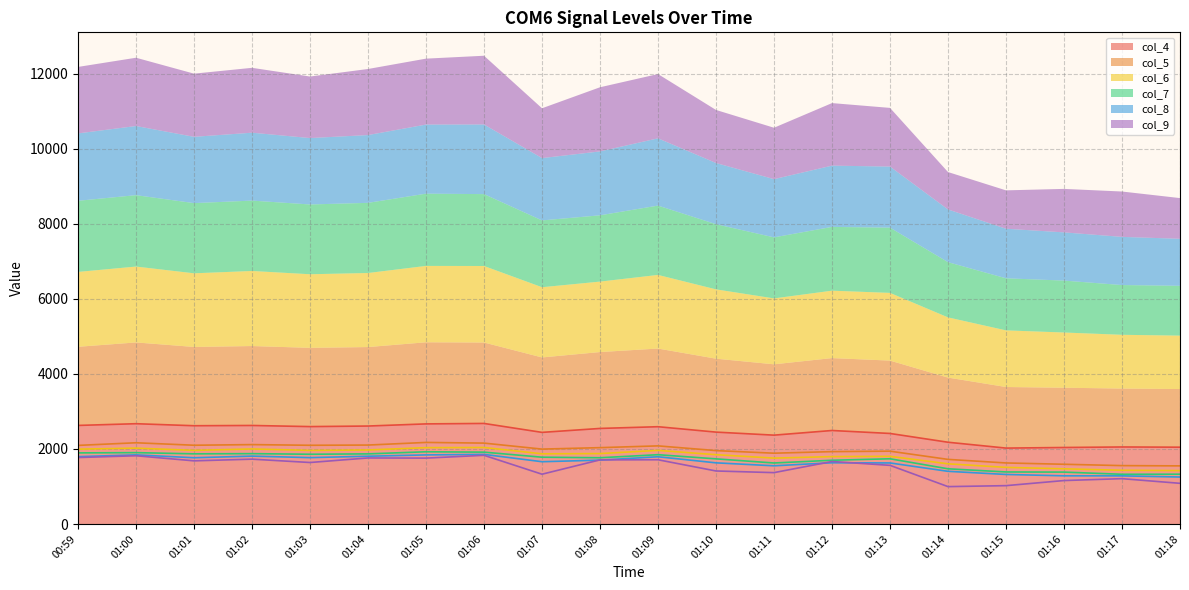

Which series has the largest total across all categories?

col_4